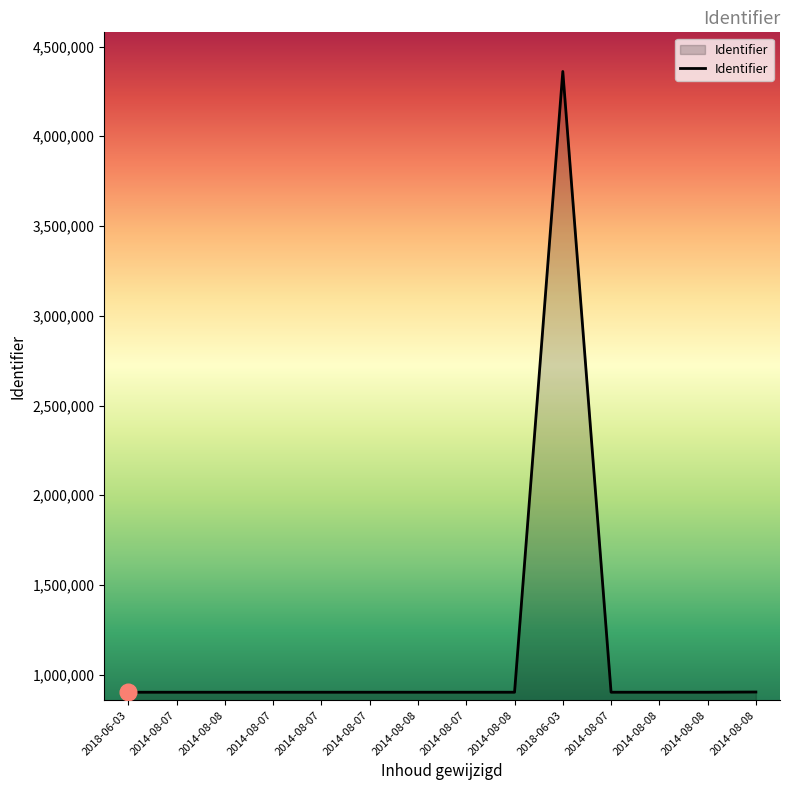

List the labels in order of value, largest first.

2018-06-03, 2014-08-08, 2014-08-08, 2014-08-08, 2014-08-07, 2014-08-08, 2014-08-07, 2014-08-08, 2014-08-07, 2014-08-07, 2014-08-07, 2014-08-08, 2014-08-07, 2018-06-03